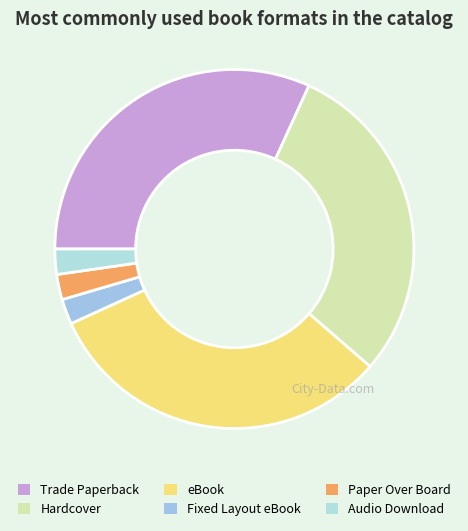

What percentage do Audio Download and Fixed Layout eBook together represent?

4.5%